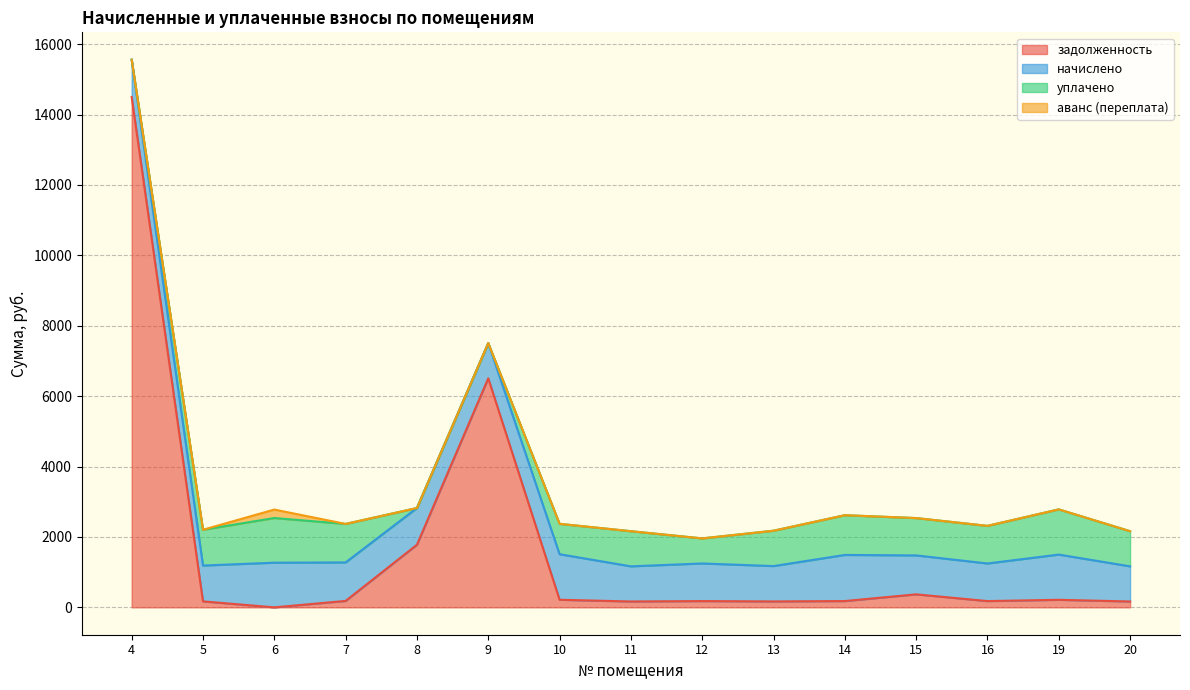

What is the spread (max minus min) of values at 19?

1284.7